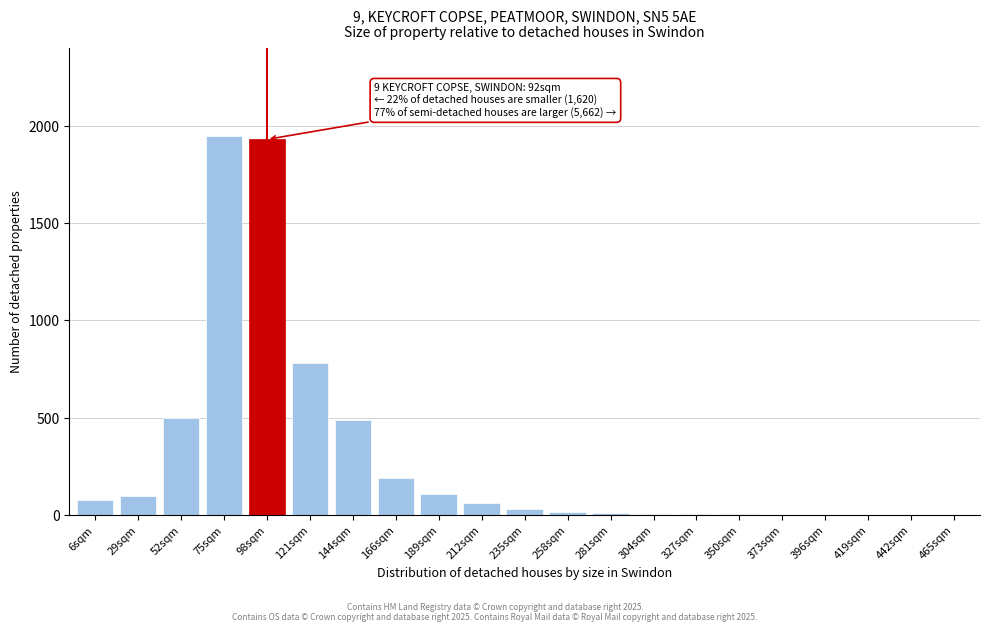

Approximately how many times larger is the value at 98sqm compared to 6sqm?

24.1